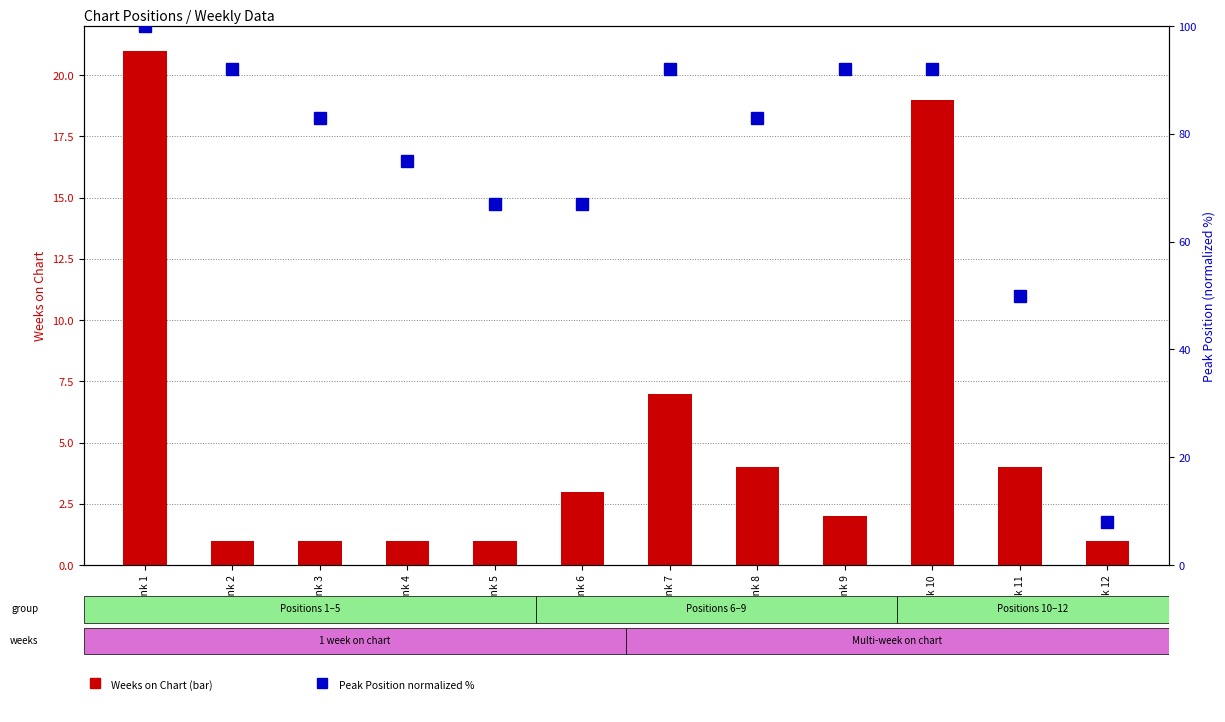

List the labels in order of Peak Position (normalized %) value, smallest first.

Rank 12, Rank 11, Rank 5, Rank 6, Rank 4, Rank 3, Rank 8, Rank 2, Rank 7, Rank 9, Rank 10, Rank 1